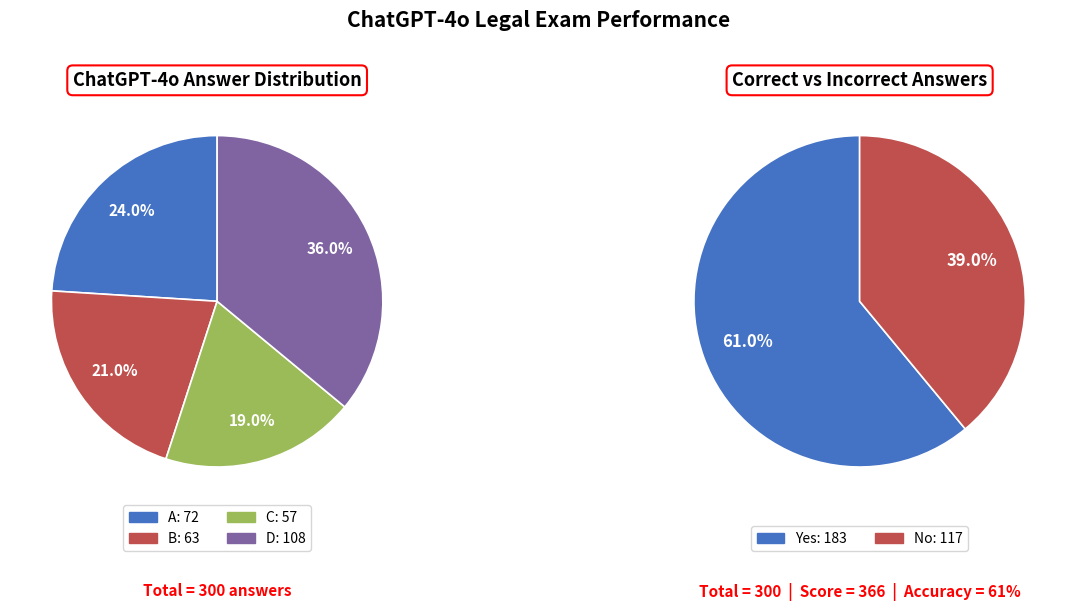

What is the ratio of the value at A to the value at B?

1.1